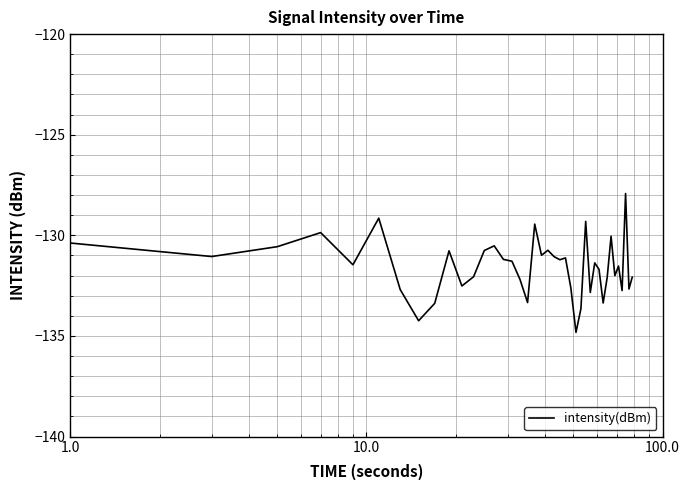

What is the difference between the maximum and minimum values?

6.9